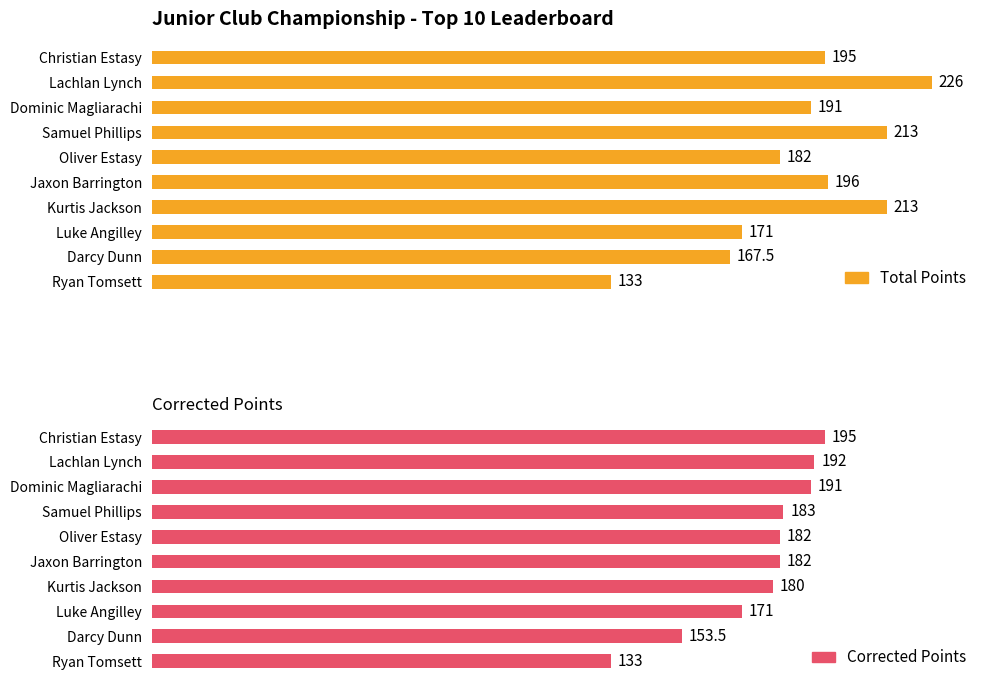

What is the value of the Corrected Points bar at the 3rd from the left?

191.0